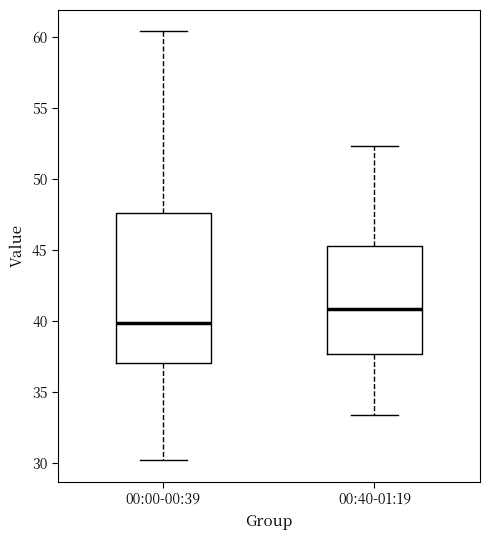

Reading left to right, read every box against the y-axis: the position of its median line, the range the box covers, and the ends of its whiskers. The values are not printed on the chart, so give them approximately, as read against the axis.

00:00-00:39: median 40.0, box 37.0 to 47.5, whiskers 30.0 to 60.5
00:40-01:19: median 41.0, box 37.5 to 45.5, whiskers 33.5 to 52.5